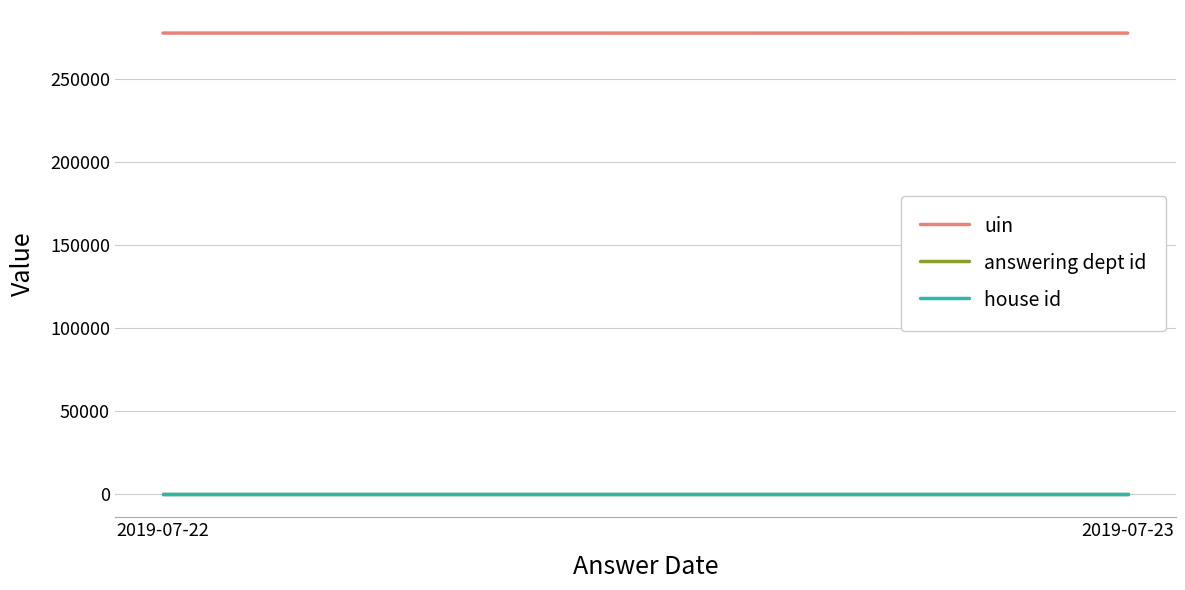

Reading left to right, extract all data points from this chart.

uin: 2019-07-22=277821	2019-07-23=277790
answering dept id: 2019-07-22=11	2019-07-23=11
house id: 2019-07-22=1	2019-07-23=1